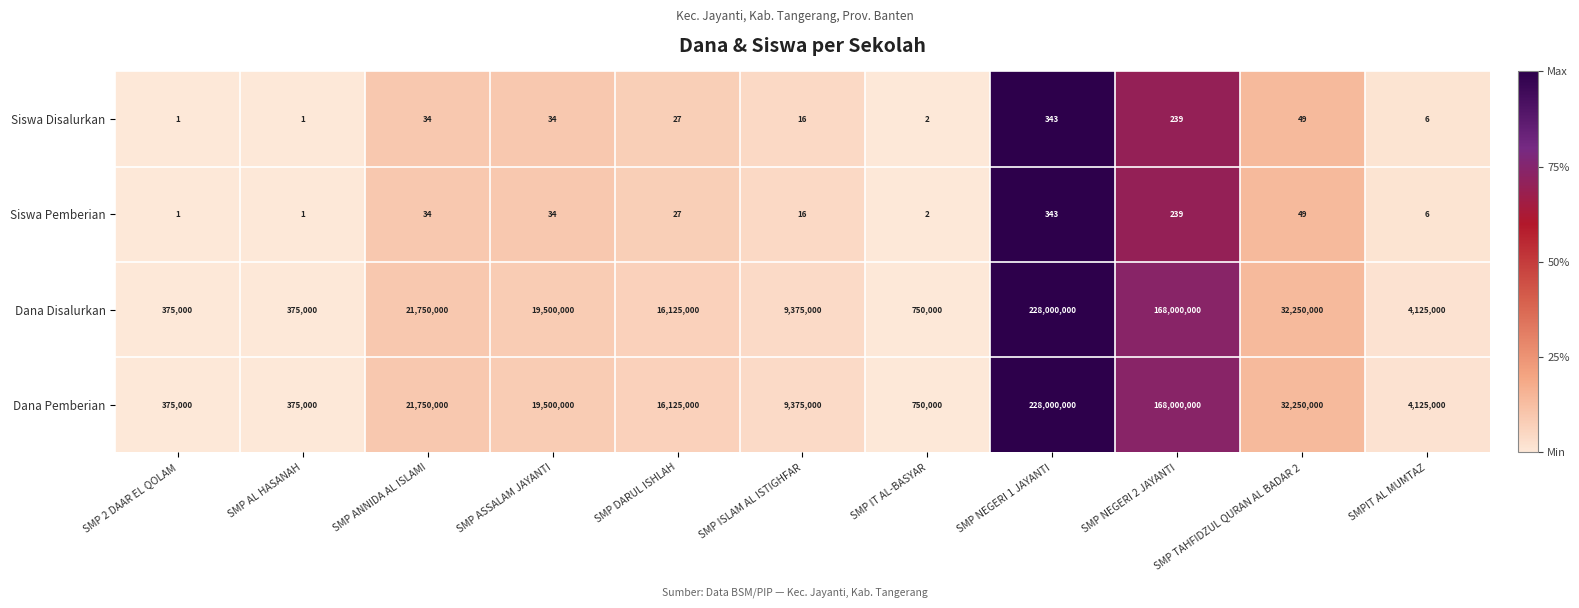

The value of Dana Disalurkan at SMP TAHFIDZUL QURAN AL BADAR 2 is 32250000. True or false?

True